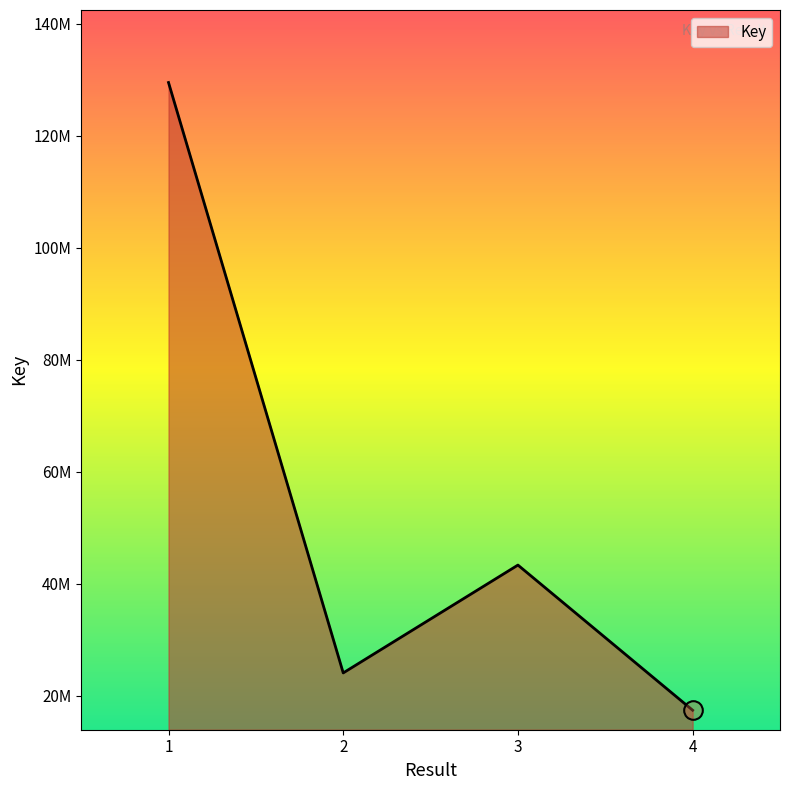

What is the ratio of the value at 3 to the value at 1?

0.3